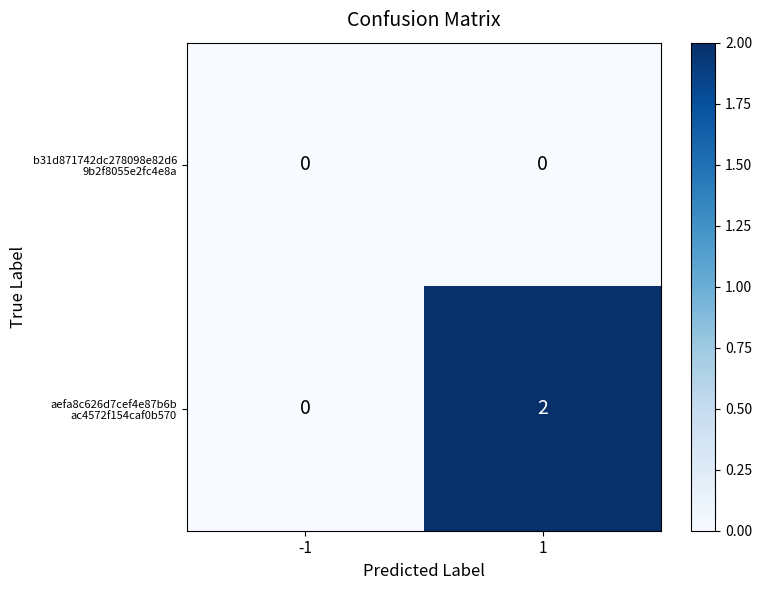

List the series in order of their peak value, highest first.

aefa8c626d7cef4e87b6b ac4572f154caf0b570, b31d871742dc278098e82d6 9b2f8055e2fc4e8a